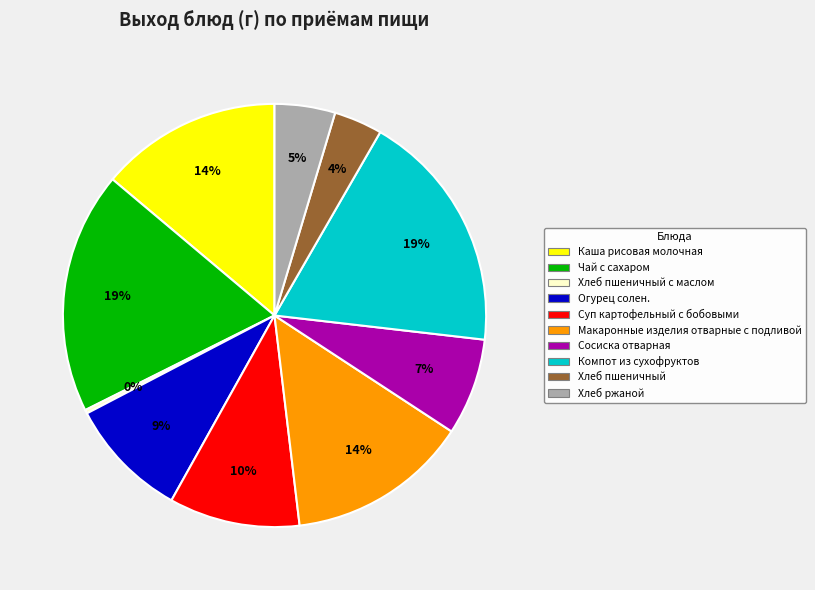

To the nearest percent, what is the average slice percentage?

10%